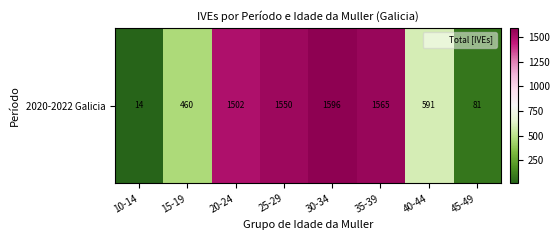

What is the minimum value shown in the chart?

14